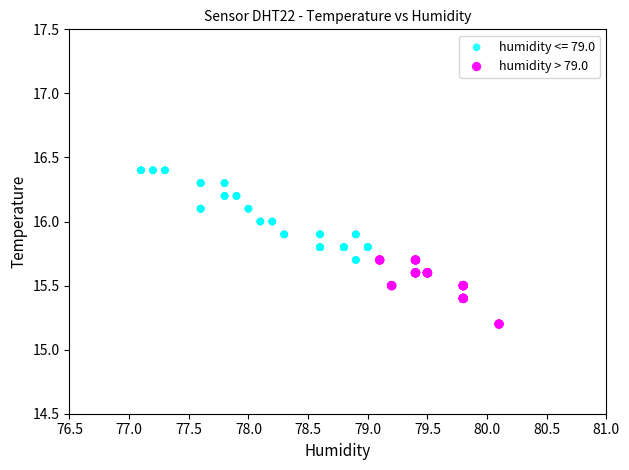

Which series has the largest Y range (max minus min)?

humidity <= 79.0